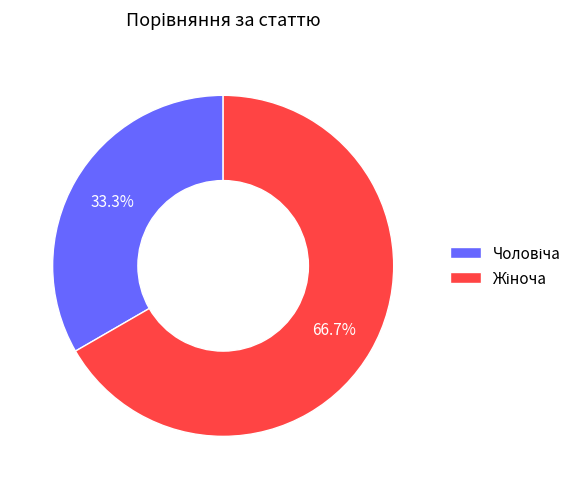

How many segments does this pie chart have?

2